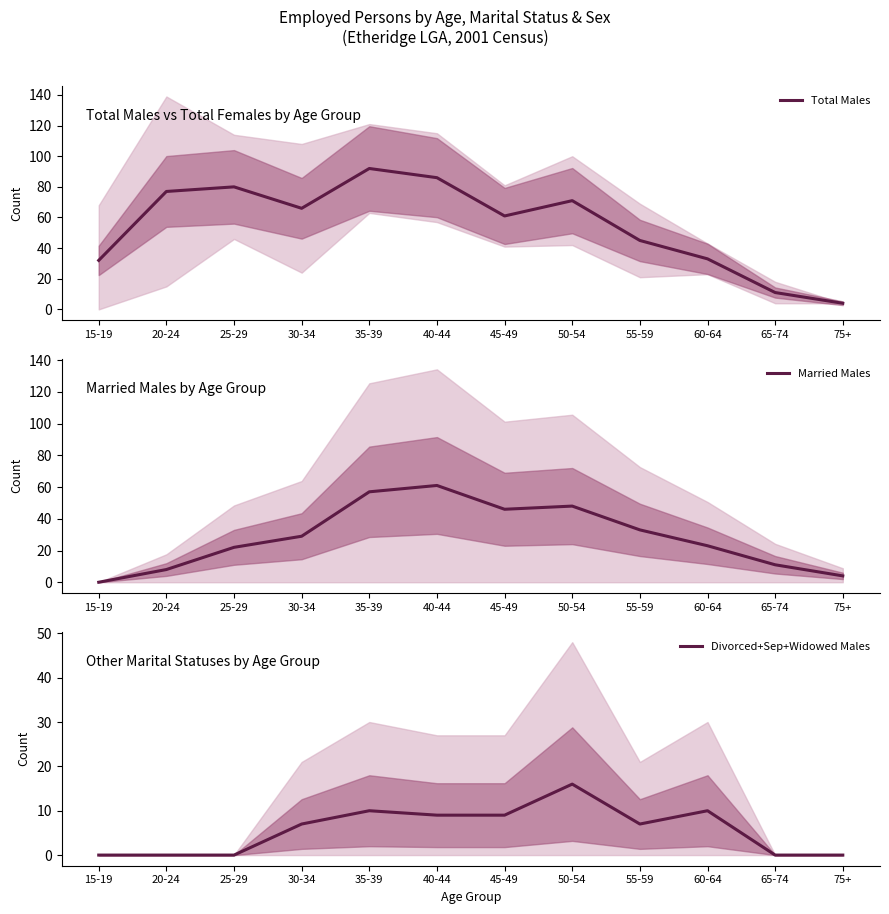

True or false: Total Males and Divorced+Sep+Widowed Males intersect in this chart.

False